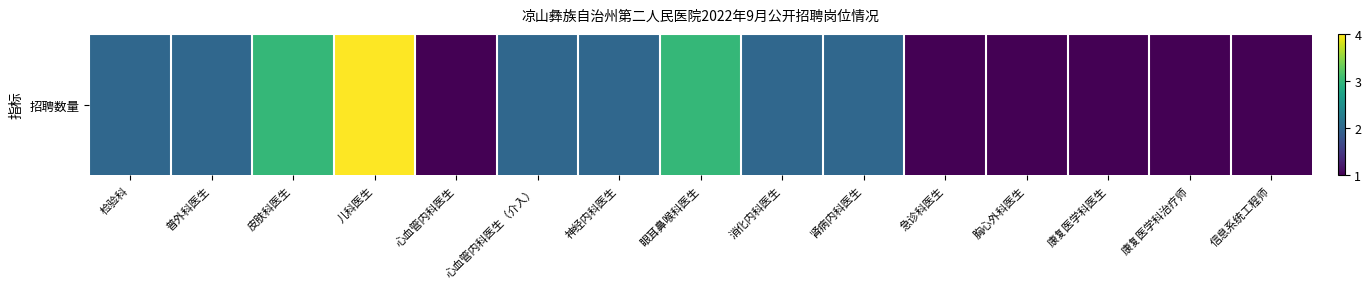

Where does the data first go above 2?

皮肤科医生